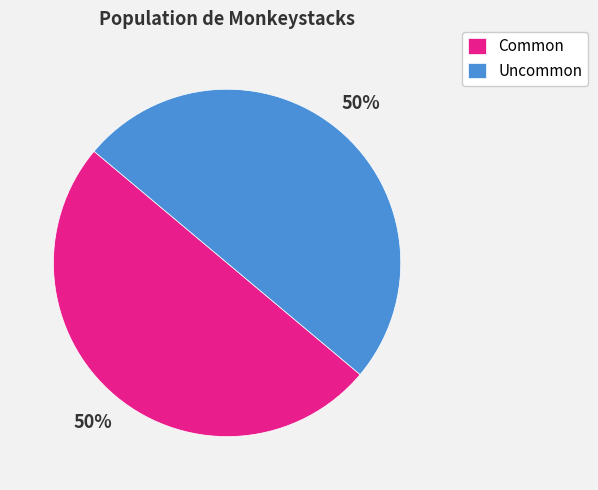

To the nearest percent, what is the average slice percentage?

50%